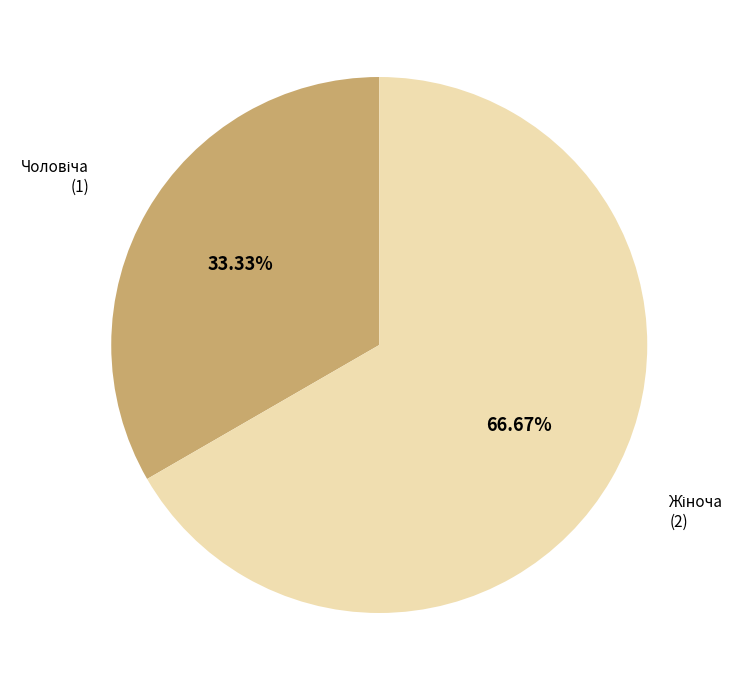

To the nearest percent, what is the average slice percentage?

50%